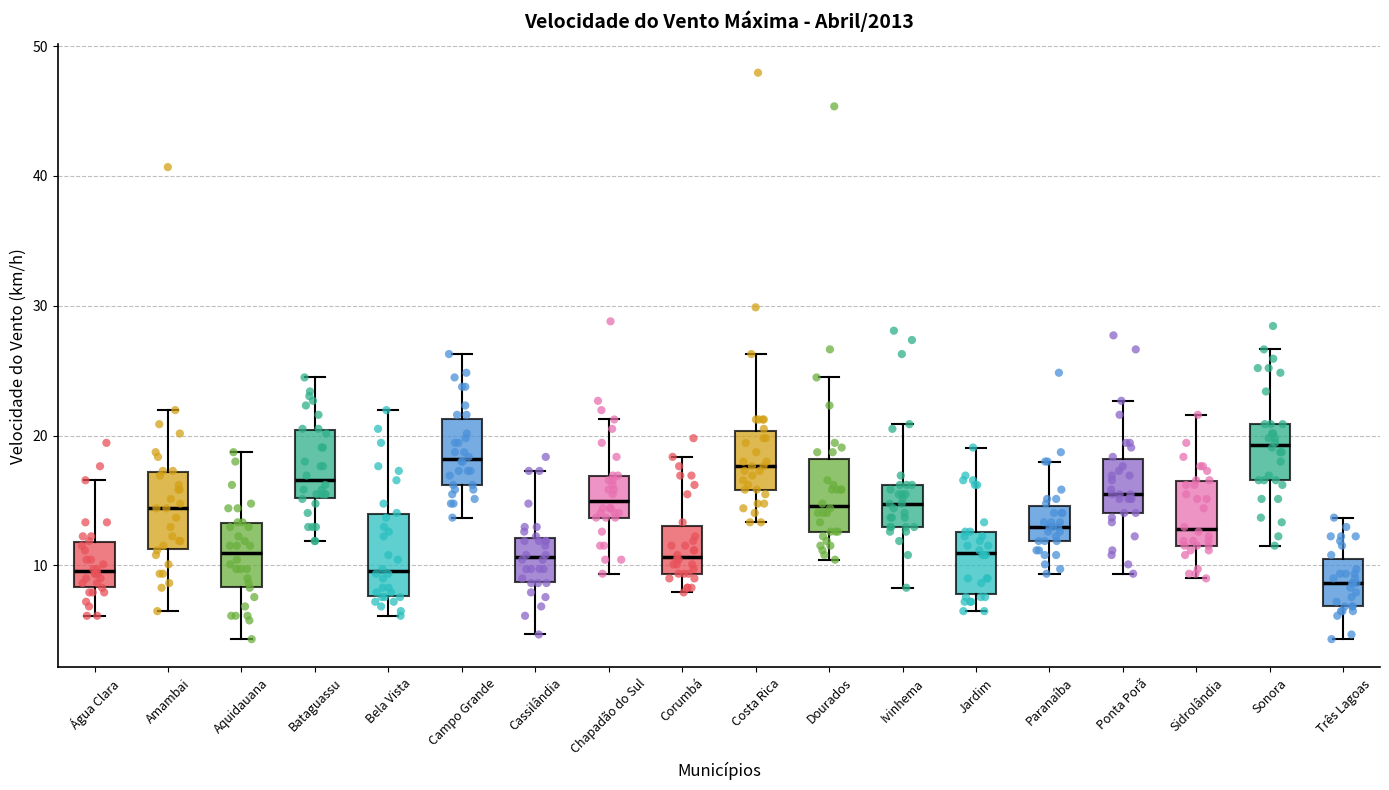

Which box's median line is the highest?

Sonora